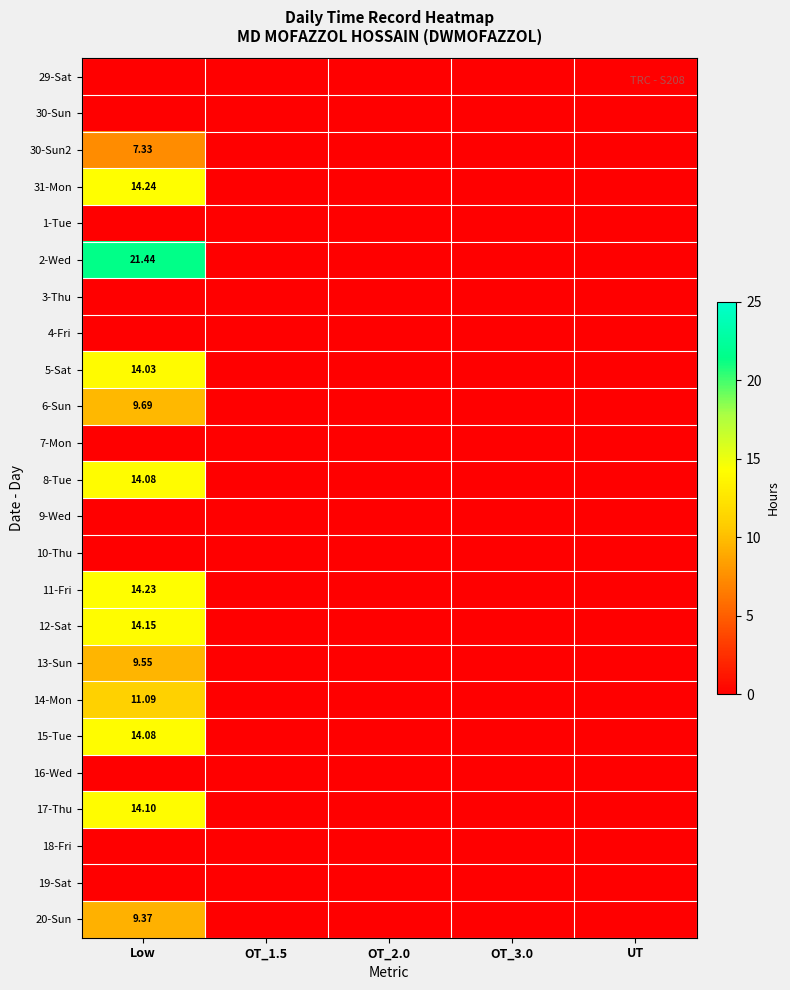

The value of 5-Sat at OT_2.0 is 0.0. True or false?

True